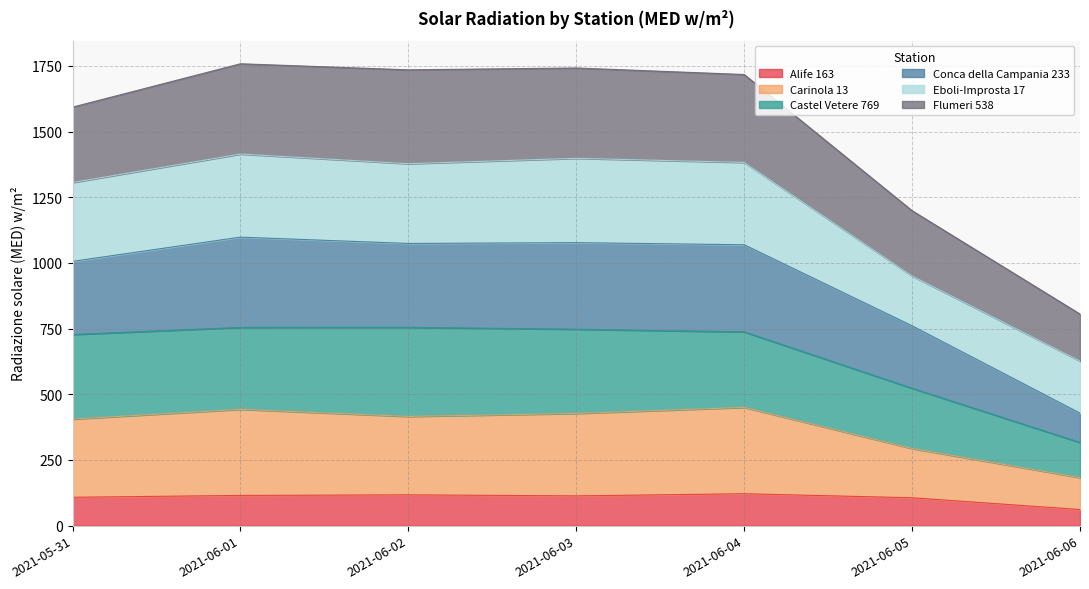

Which series has the largest range (max minus min)?

Conca della Campania 233